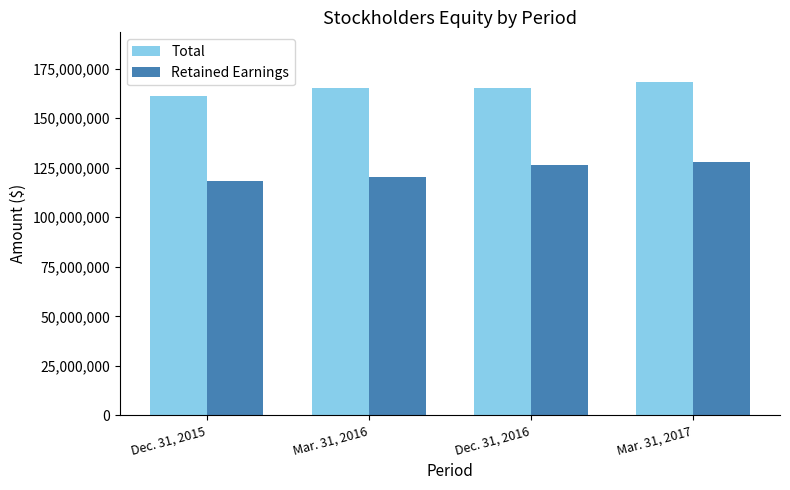

Rank the series at Mar. 31, 2017 from highest to lowest value.

Total, Retained Earnings